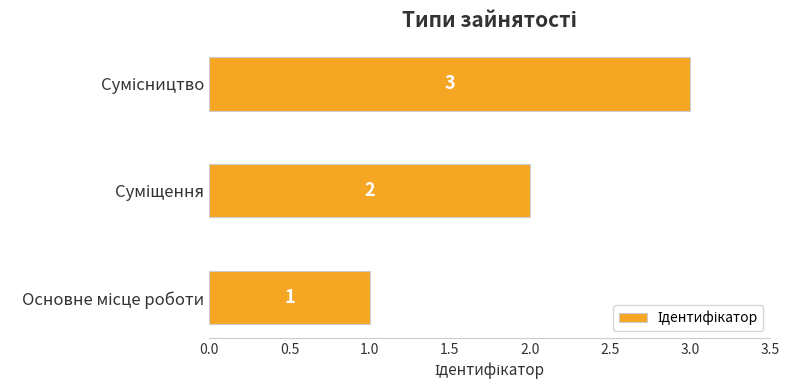

Count the number of categories in the chart.

3